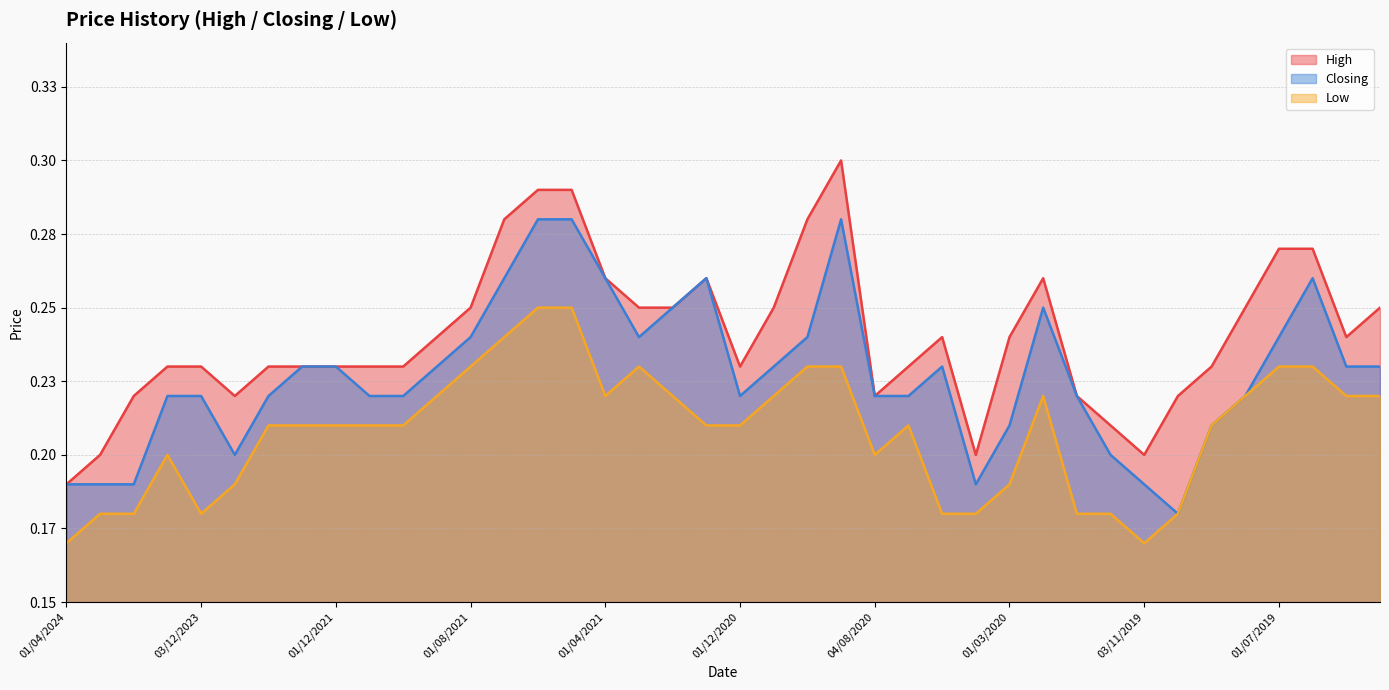

What is the label of the 3rd point from the right?

02/06/2019